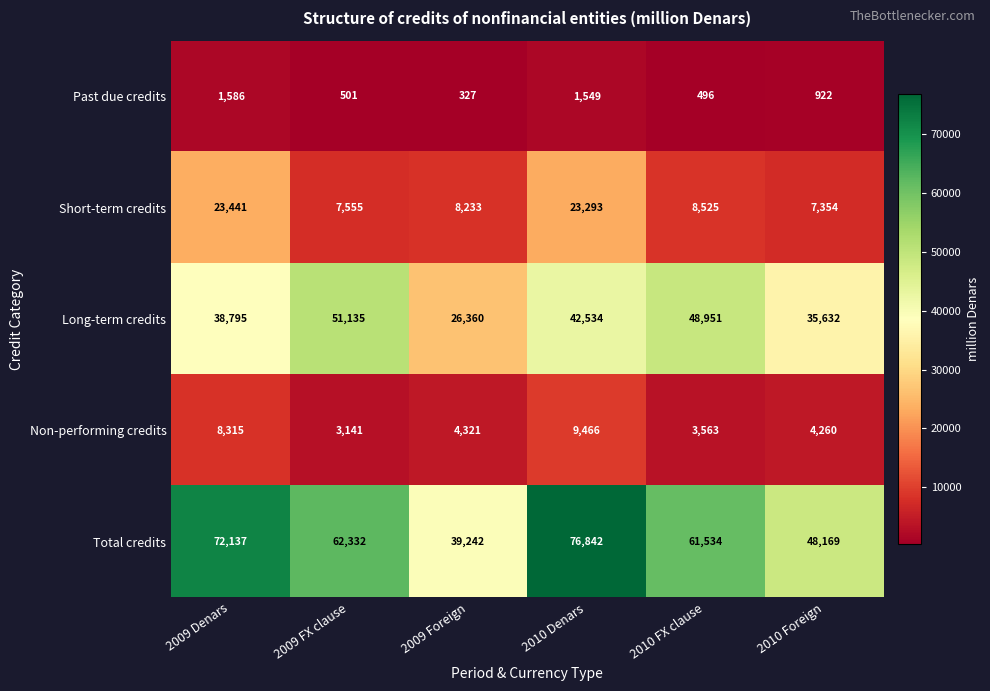

Reading left to right, what are all the values shown in this chart?

Past due credits: 2009 Denars=1586	2009 FX clause=501	2009 Foreign=327	2010 Denars=1549	2010 FX clause=496	2010 Foreign=922
Short-term credits: 2009 Denars=23441	2009 FX clause=7555	2009 Foreign=8233	2010 Denars=23293	2010 FX clause=8525	2010 Foreign=7354
Long-term credits: 2009 Denars=38795	2009 FX clause=51135	2009 Foreign=26360	2010 Denars=42534	2010 FX clause=48951	2010 Foreign=35632
Non-performing credits: 2009 Denars=8315	2009 FX clause=3141	2009 Foreign=4321	2010 Denars=9466	2010 FX clause=3563	2010 Foreign=4260
Total credits: 2009 Denars=72137	2009 FX clause=62332	2009 Foreign=39242	2010 Denars=76842	2010 FX clause=61534	2010 Foreign=48169